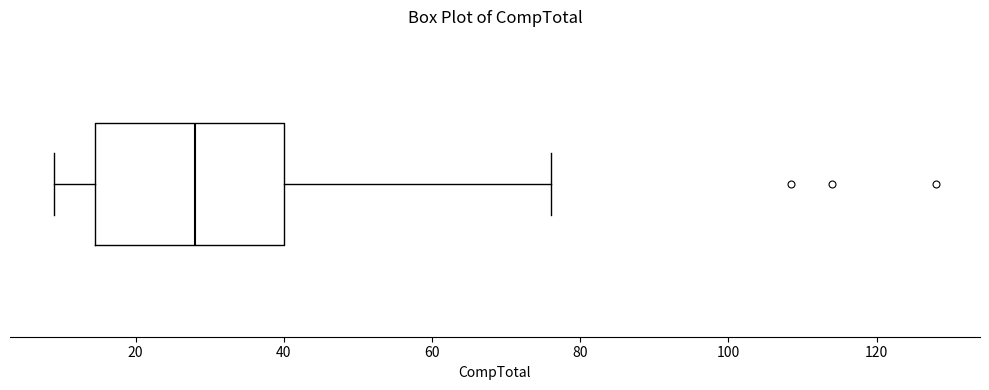

Where is the right edge of the box on the x-axis? The values are not printed on the chart, so give them approximately, as read against the axis.

40